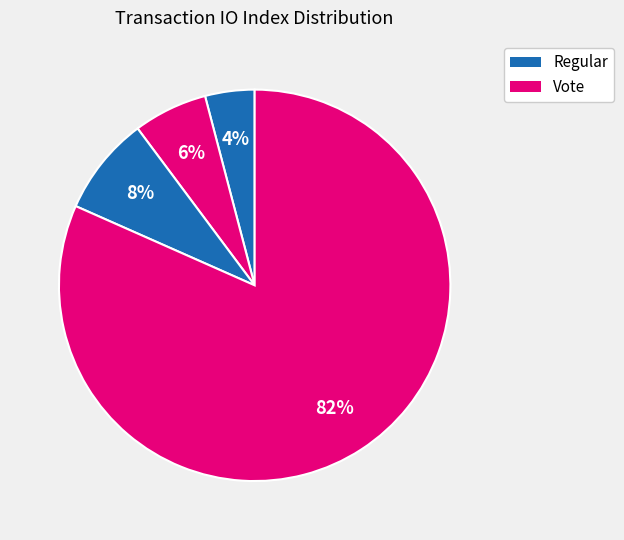

How many segments does this pie chart have?

4